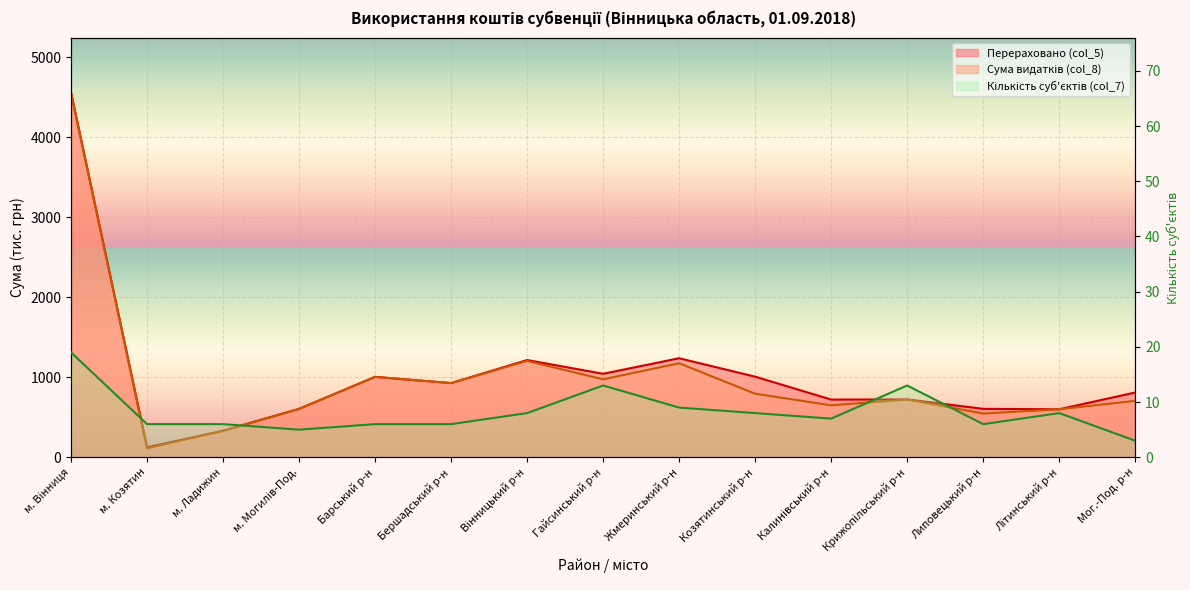

Which has a higher value, Козятинський р-н or Крижопільський р-н?

Козятинський р-н